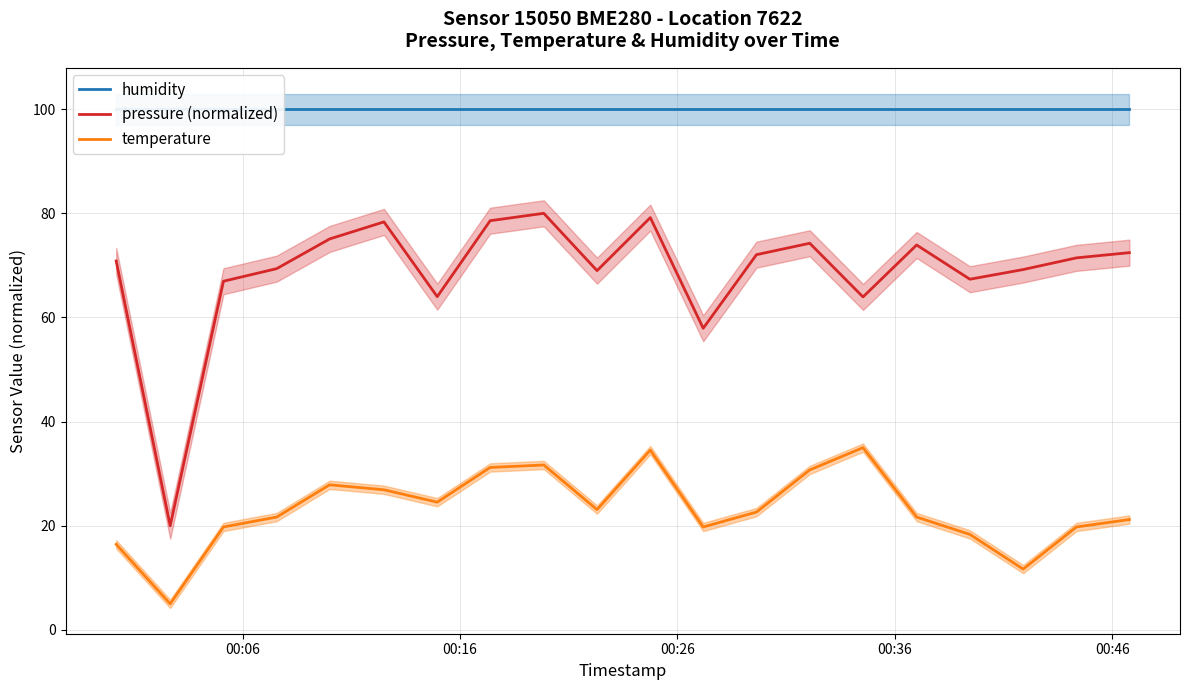

How many series are shown in this chart?

3